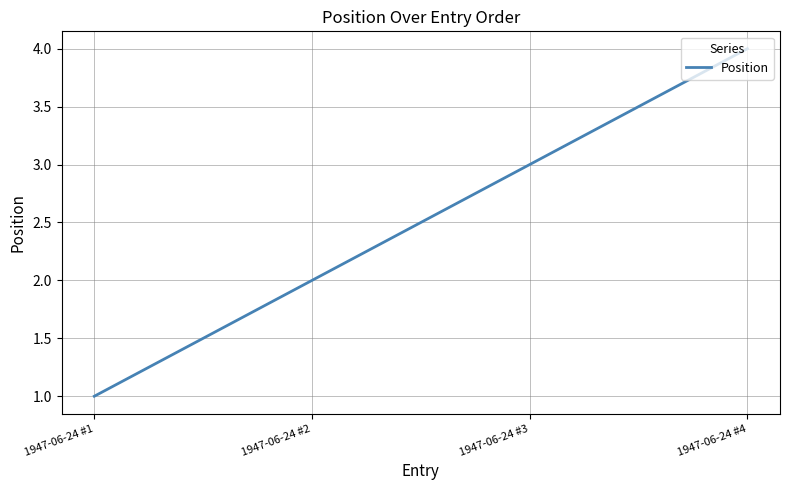

What is the ratio of the value at 1947-06-24 #3 to the value at 1947-06-24 #2?

1.5